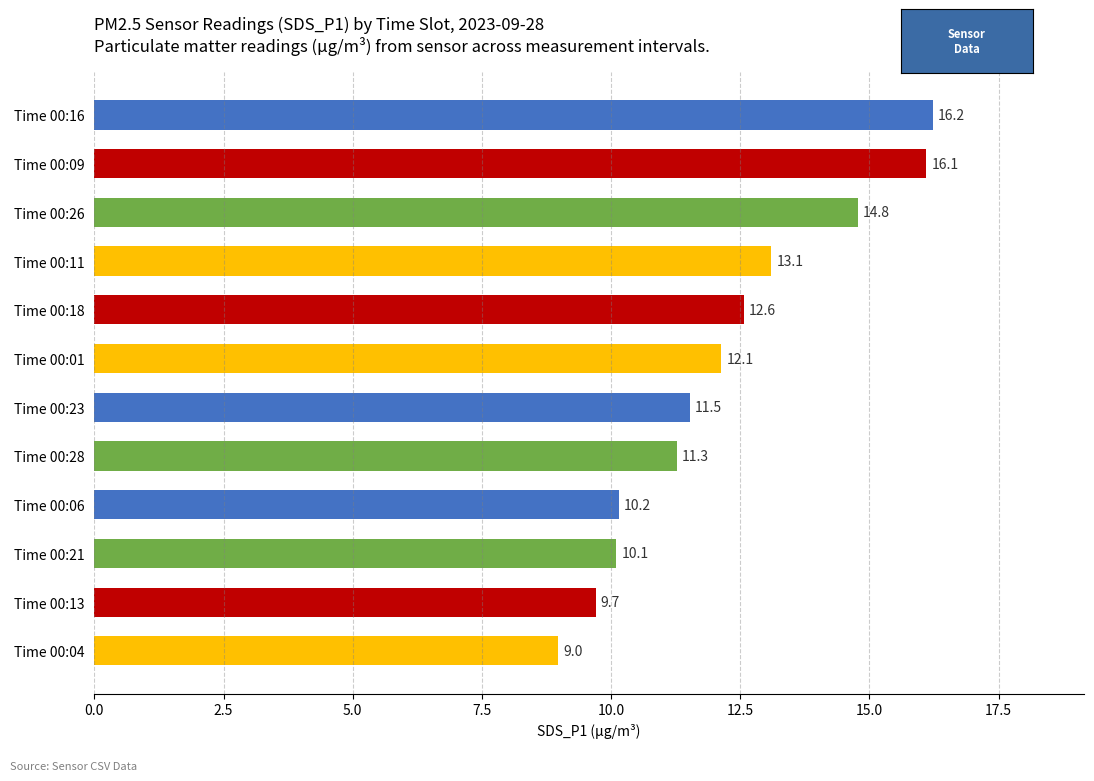

Rank the categories by value from highest to lowest.

Time 00:16, Time 00:09, Time 00:26, Time 00:11, Time 00:18, Time 00:01, Time 00:23, Time 00:28, Time 00:06, Time 00:21, Time 00:13, Time 00:04